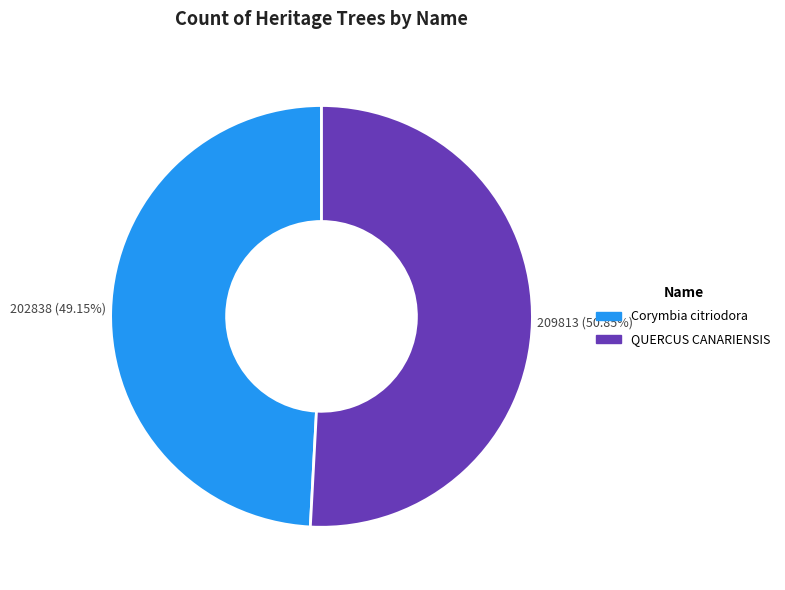

How many slices are in this pie chart?

2